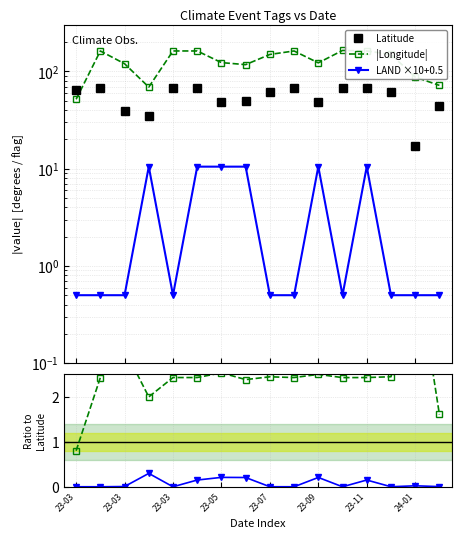

What is the difference between the |Longitude| values at 24-01 and 23-07?

45.0